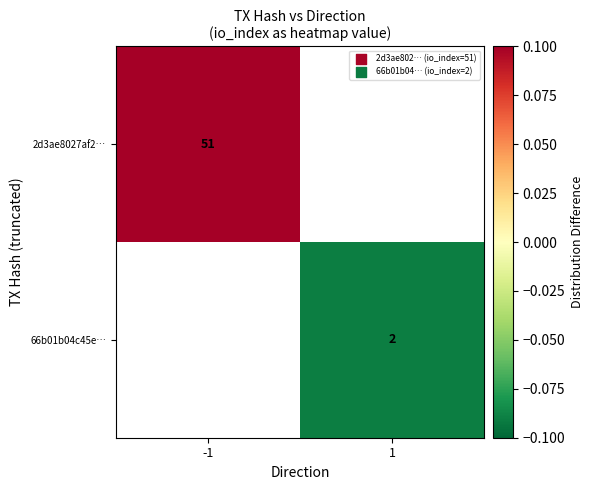

What is the greatest value displayed?

0.1